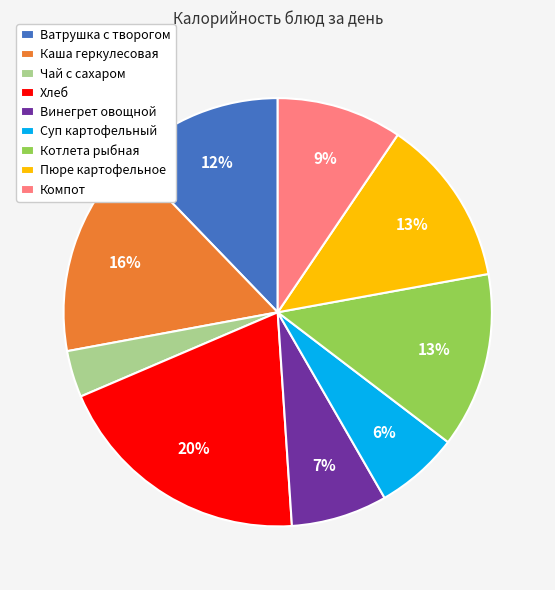

Between Компот and Ватрушка с творогом, which is larger?

Ватрушка с творогом